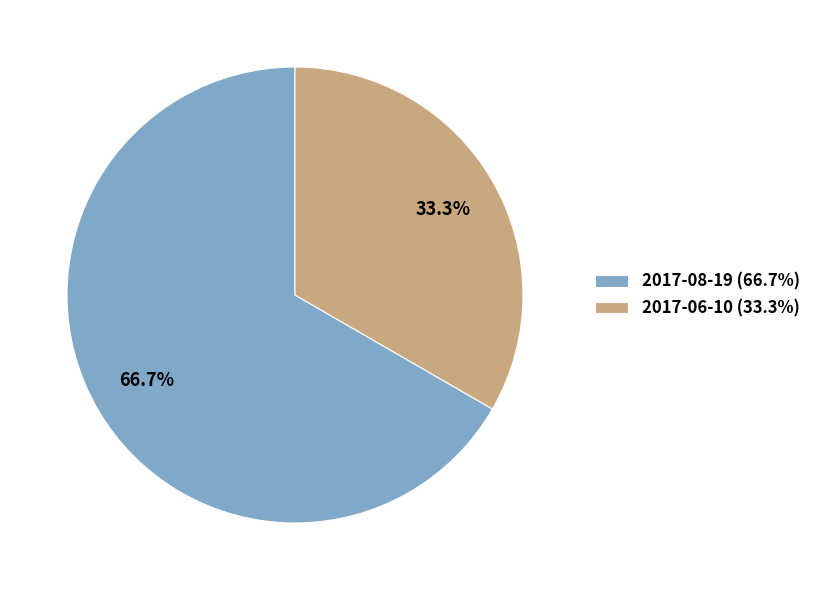

Which slice is the largest?

2017-08-19